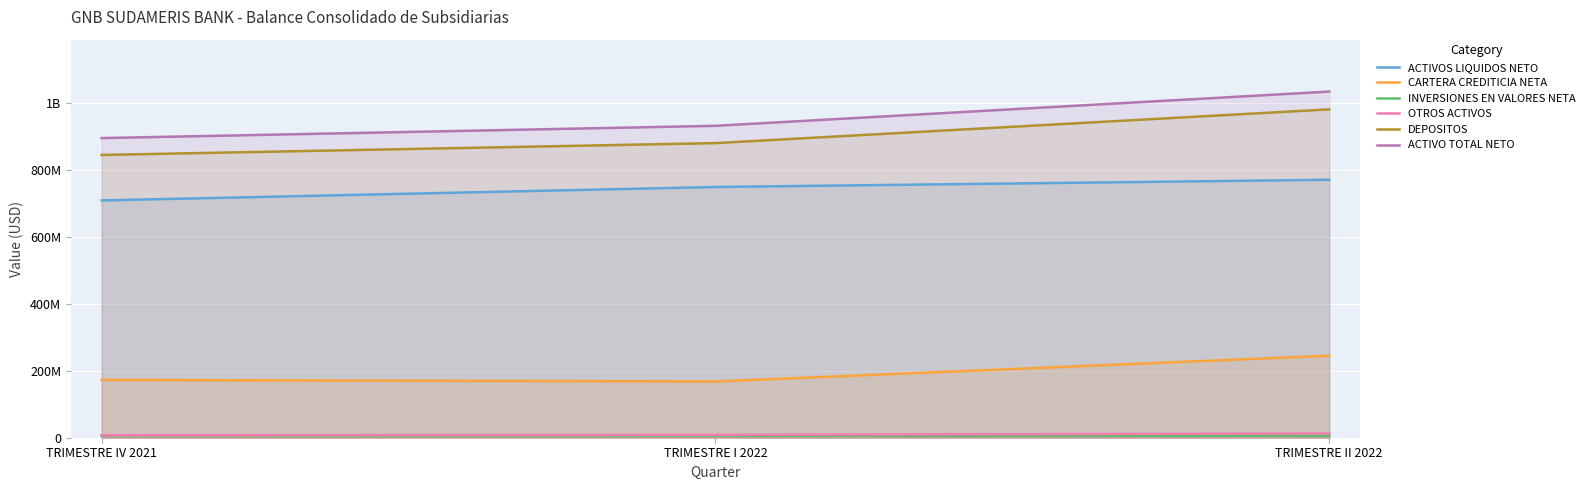

What is the approximate value of OTROS ACTIVOS at TRIMESTRE IV 2021?

7493545.5